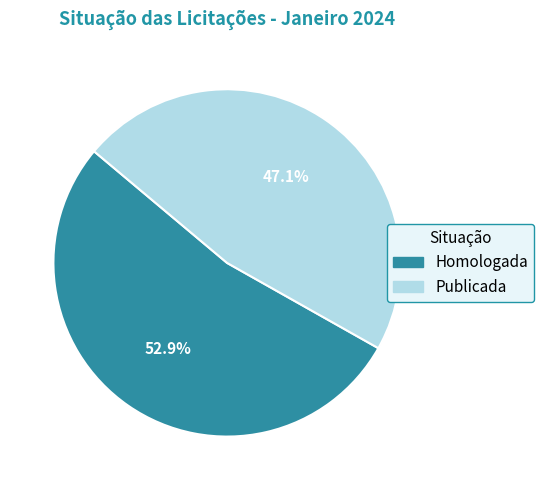

Does Homologada represent more than half of the total?

Yes